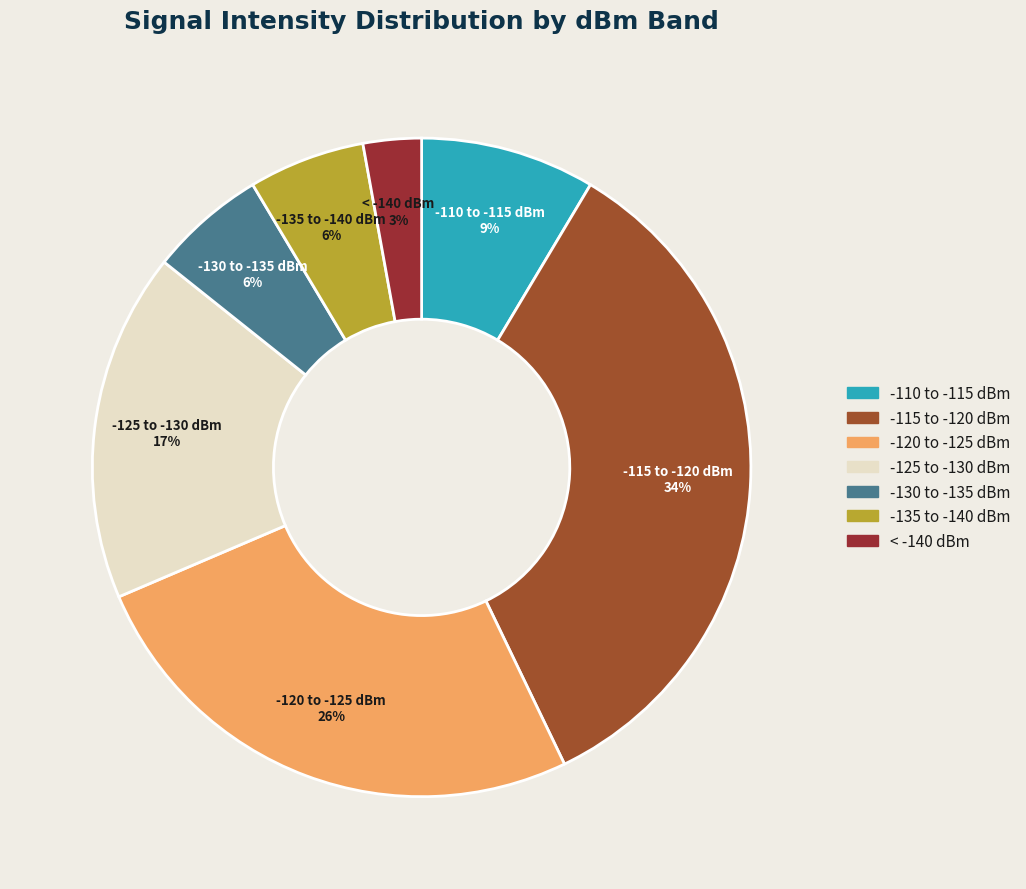

Is there a majority slice in this chart?

No